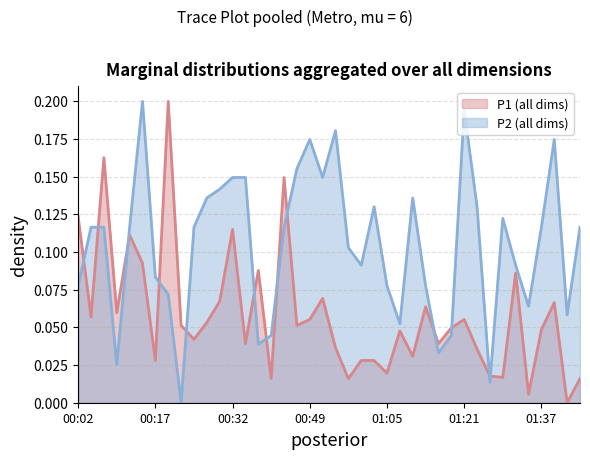

Rank the series by their average value, from highest to lowest.

P2 (all dims), P1 (all dims)